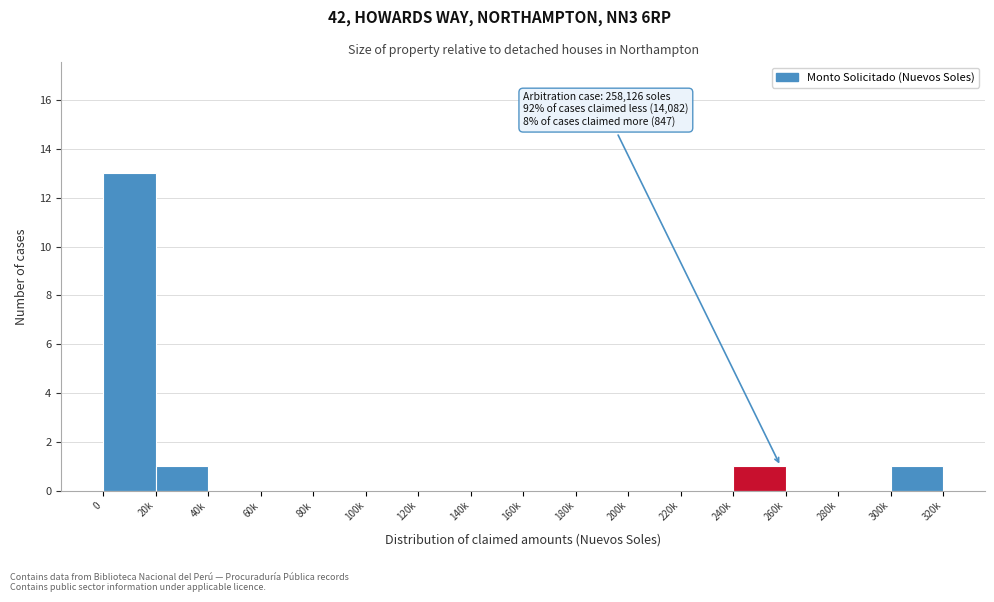

Reading right to left, list all the values displayed in this chart.

300k=1	280k=0	260k=0	240k=1	220k=0	200k=0	180k=0	160k=0	140k=0	120k=0	100k=0	80k=0	60k=0	40k=0	20k=1	0=13